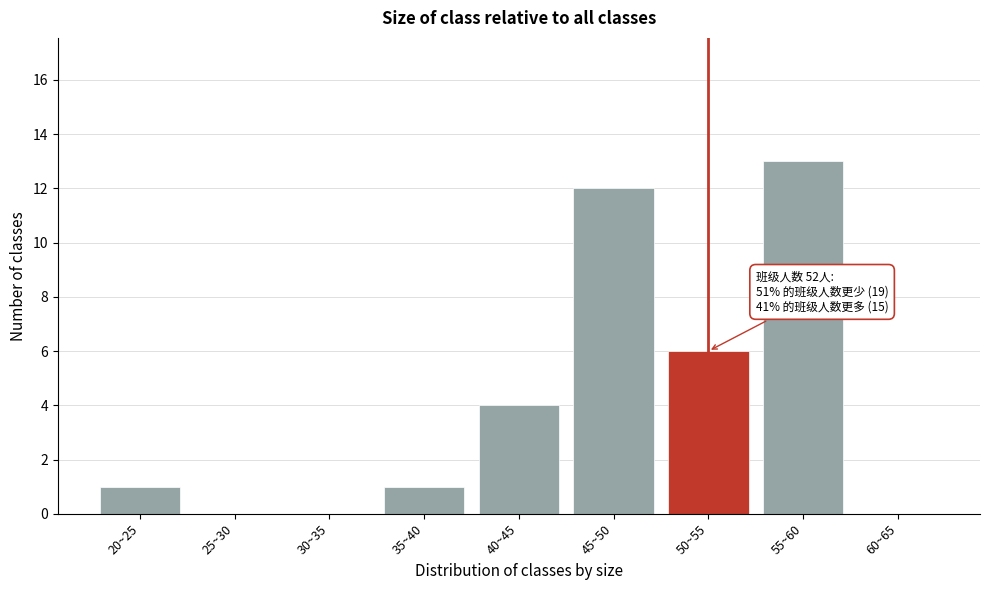

Reading left to right, transcribe all the data shown in this chart.

20~25=1	25~30=0	30~35=0	35~40=1	40~45=4	45~50=12	50~55=6	55~60=13	60~65=0